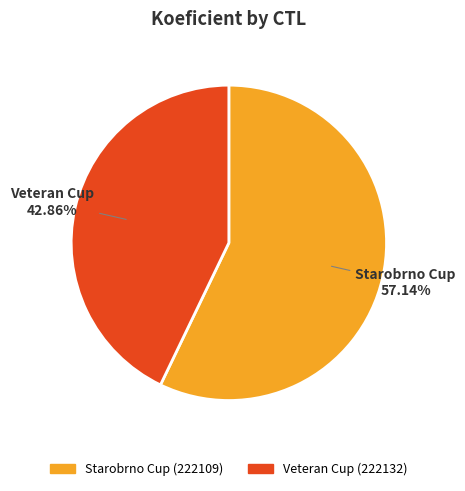

Which slice is the smallest?

Veteran Cup